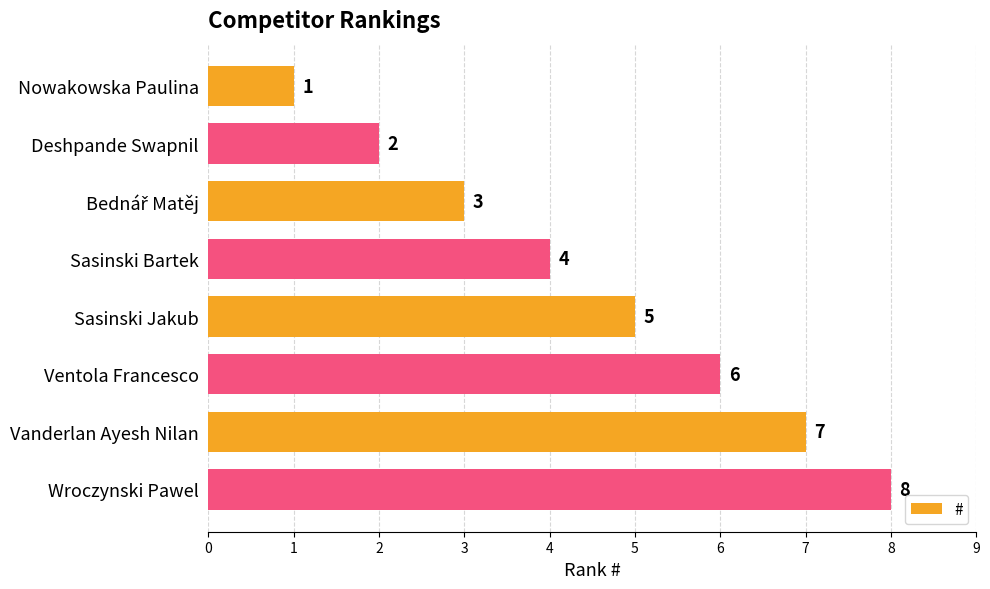

What is the label of the 8th bar from the top?

Wroczynski Pawel